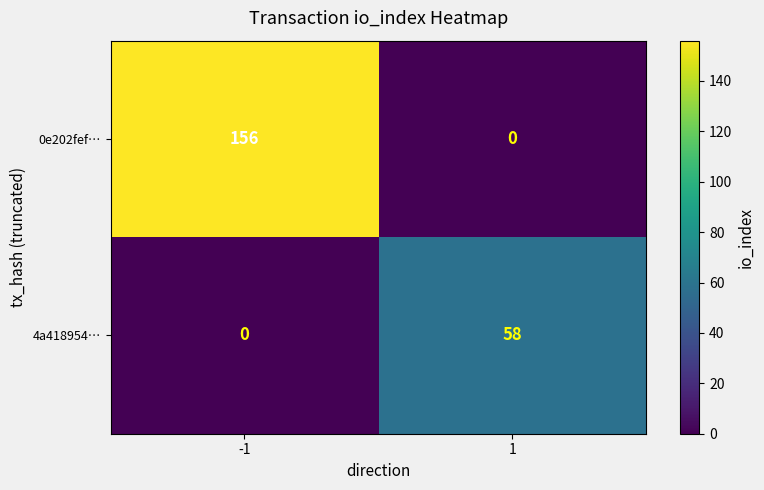

Is it true that 0e202fef… equals -59 at 1?

False